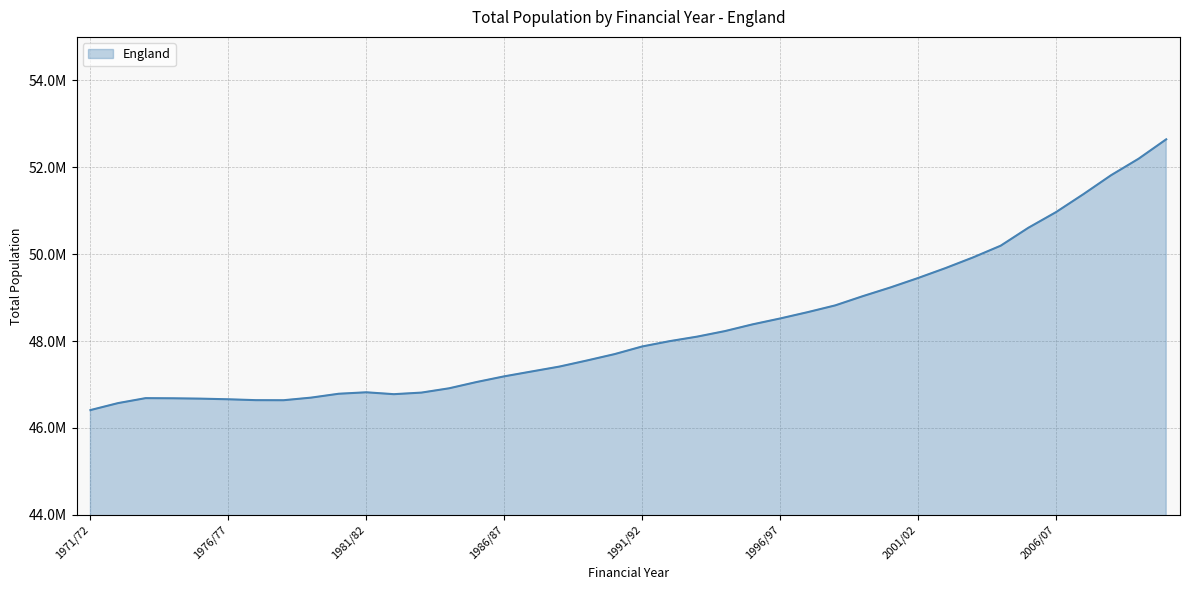

List the labels in order of value, largest first.

2010/11, 2009/10, 2008/09, 2007/08, 2006/07, 2005/06, 2004/05, 2003/04, 2002/03, 2001/02, 2000/01, 1999/00, 1998/99, 1997/98, 1996/97, 1995/96, 1994/95, 1993/94, 1992/93, 1991/92, 1990/91, 1989/90, 1988/89, 1987/88, 1986/87, 1985/86, 1984/85, 1981/82, 1983/84, 1980/81, 1982/83, 1979/80, 1973/74, 1974/75, 1975/76, 1976/77, 1977/78, 1978/79, 1972/73, 1971/72